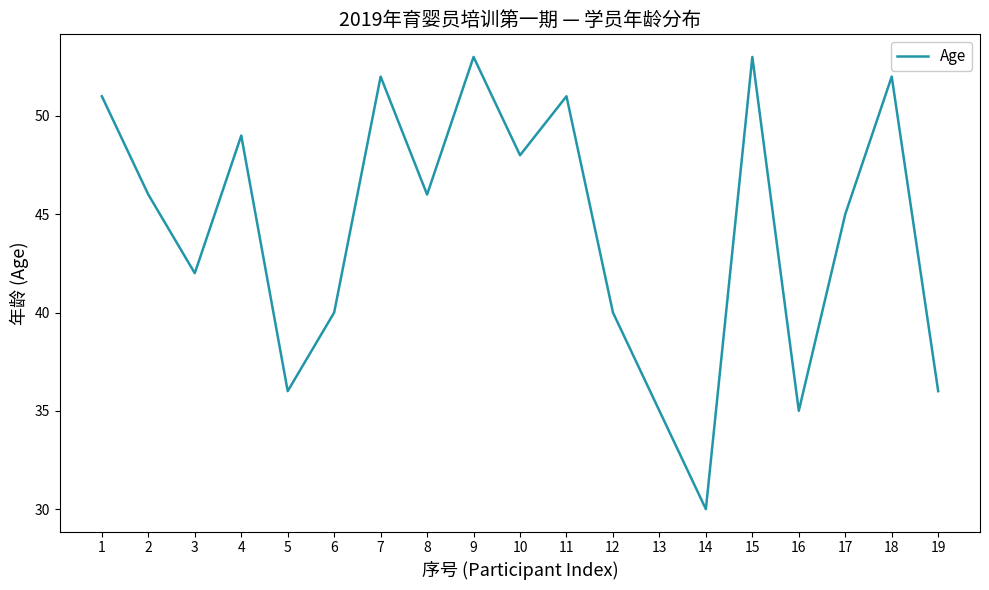

What is the approximate value at 1?

51